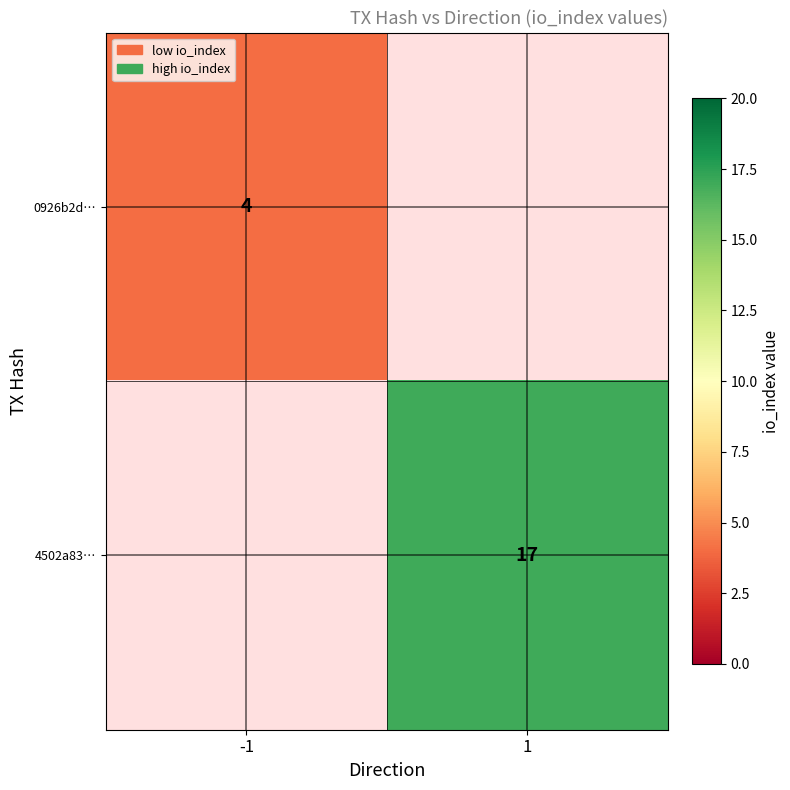

How many data points does each series have?

2